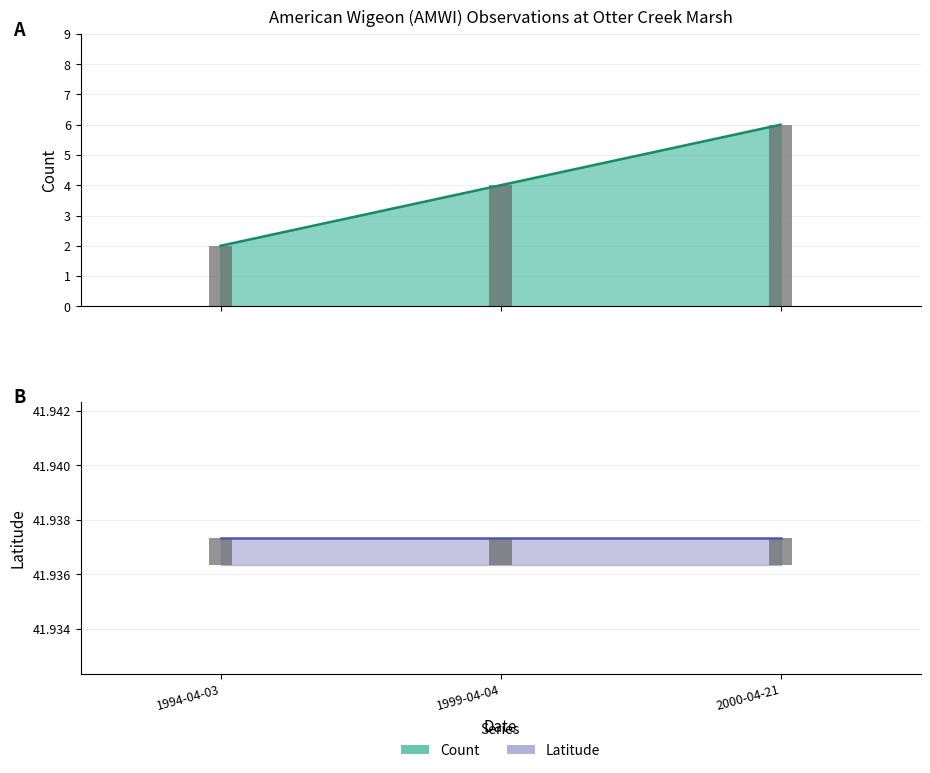

Which has a higher value, 1994-04-03 or 1999-04-04?

1999-04-04